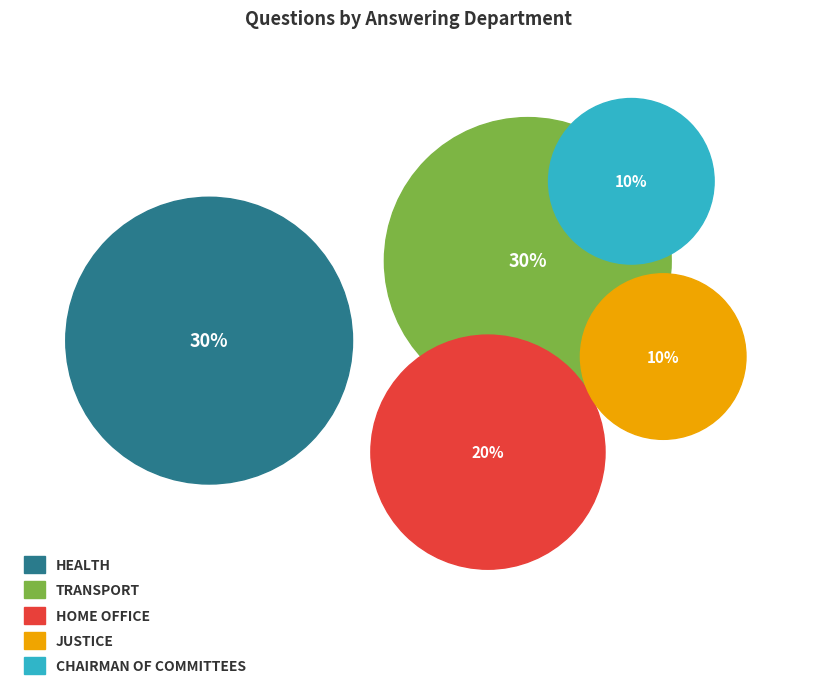

To the nearest percent, what portion does Home Office represent?

20%